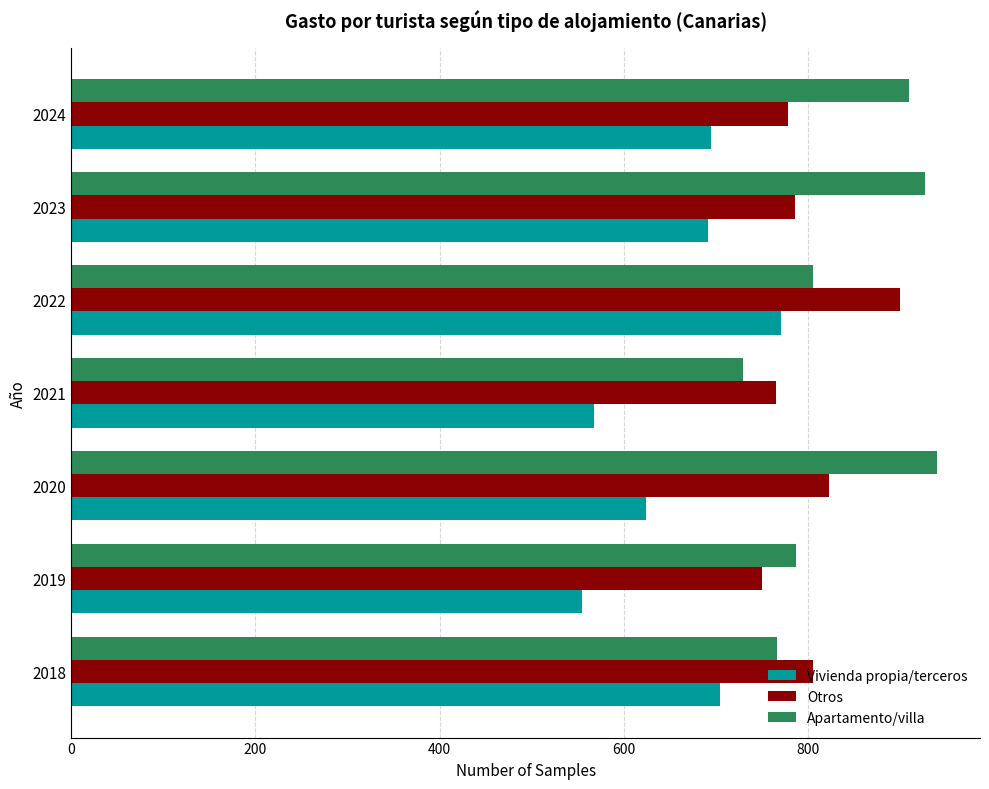

What is the total value across all series at 2021?

2063.9